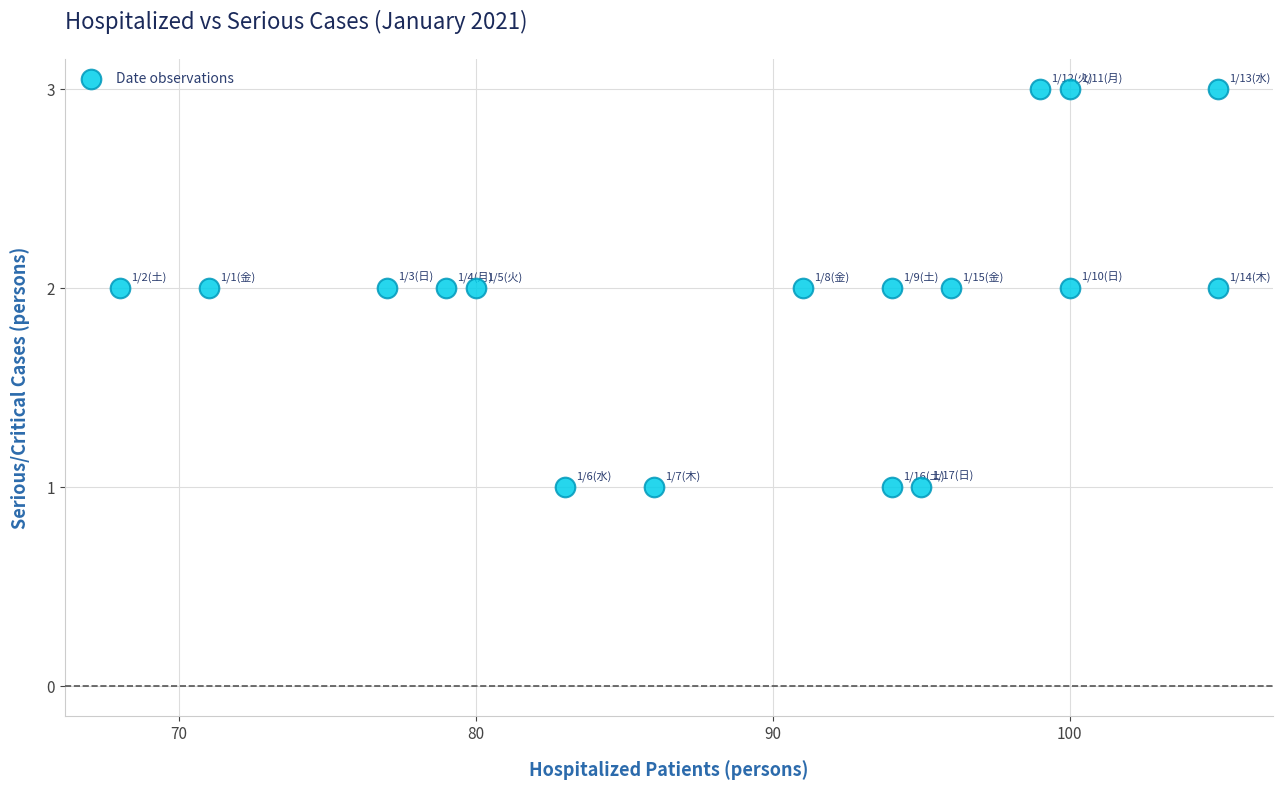

What is the range of X values (max minus min)?

37